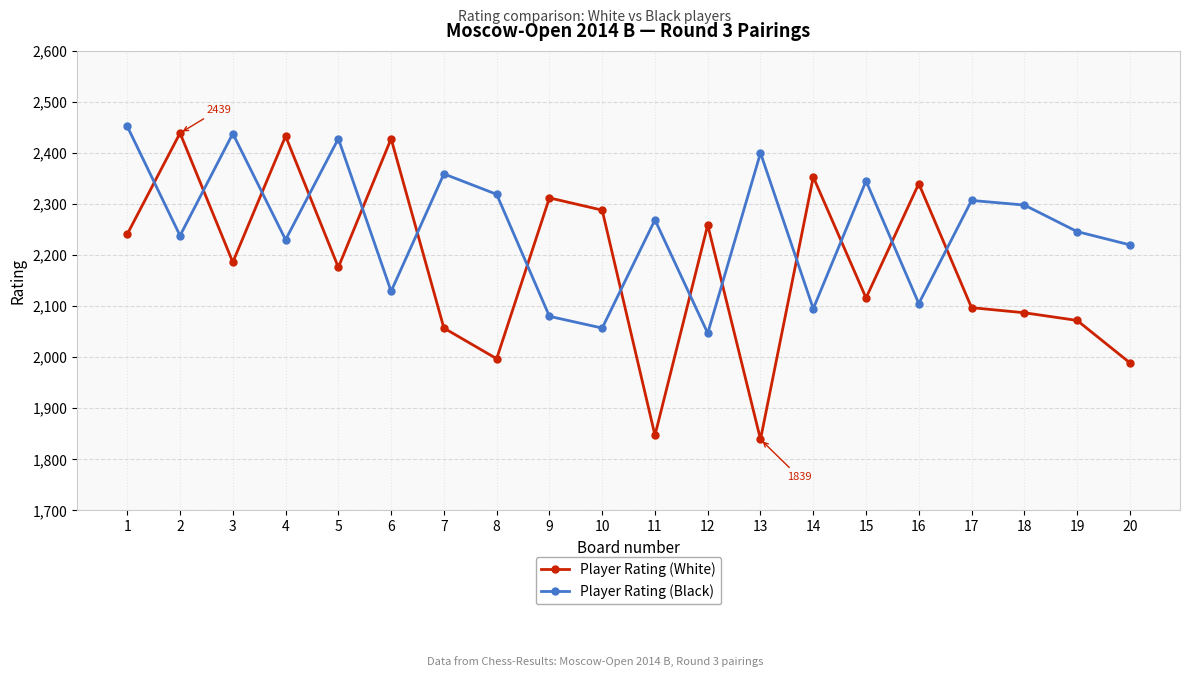

Rank the series at 20 from highest to lowest value.

Player Rating (Black), Player Rating (White)